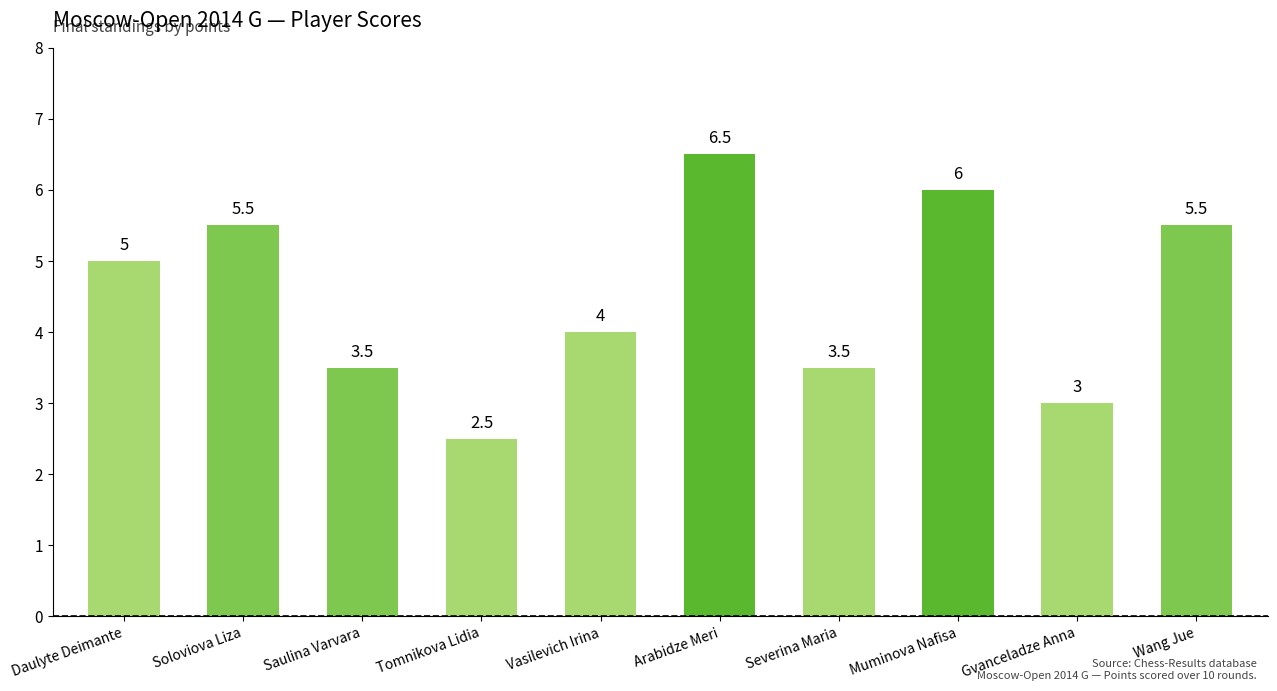

How many values are below 5?

5